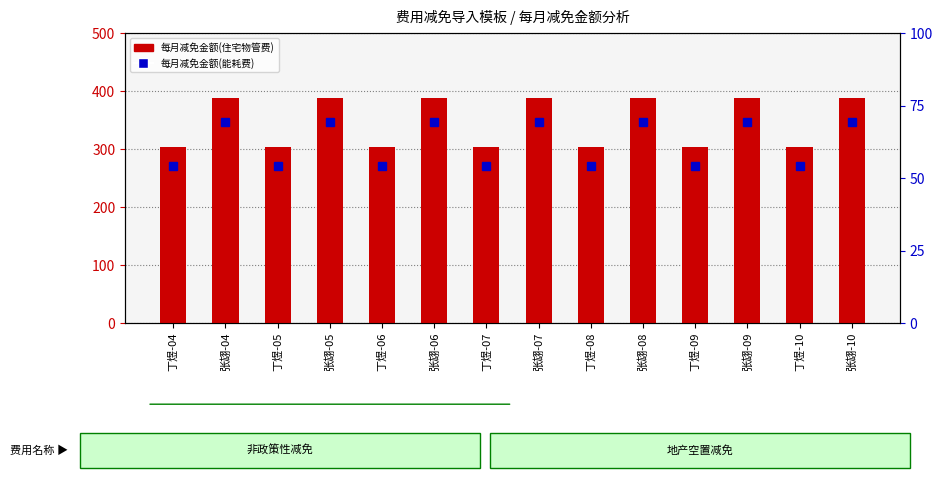

What are all the series names shown in the legend?

每月减免金额(住宅物管费), 每月减免金额(能耗费)